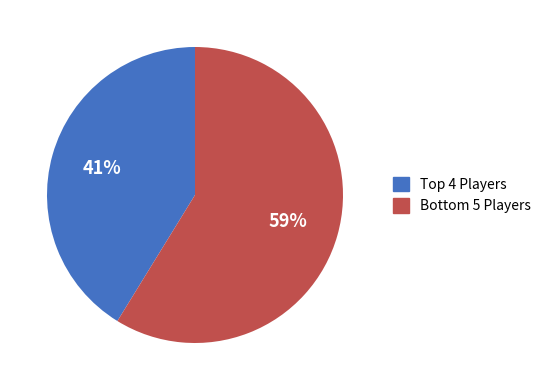

To the nearest percent, what is the average slice percentage?

50%